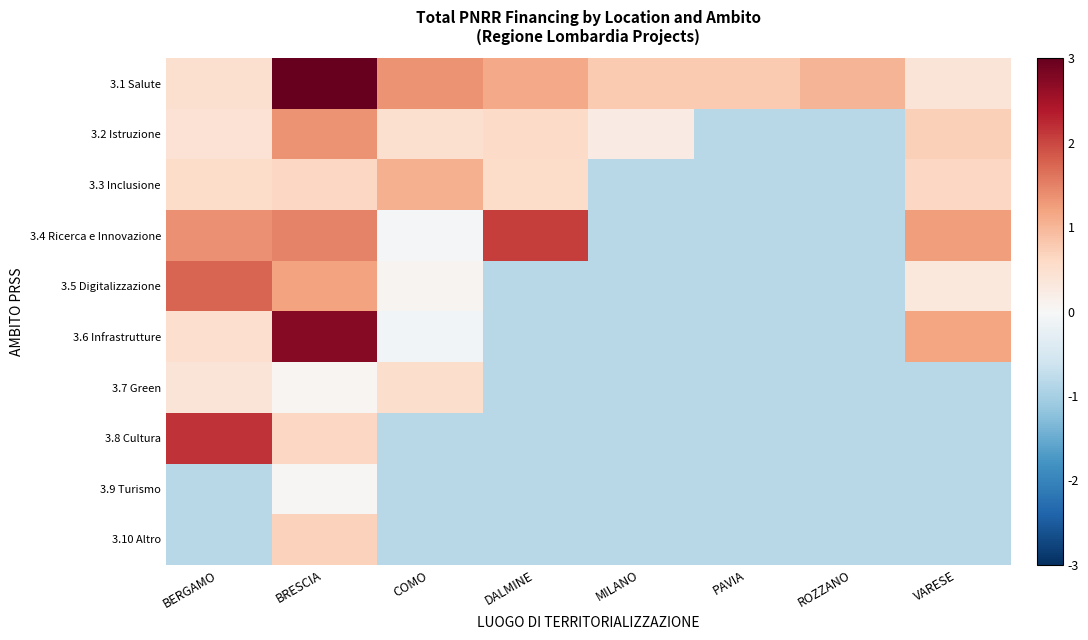

What is the smallest value displayed?

-0.8